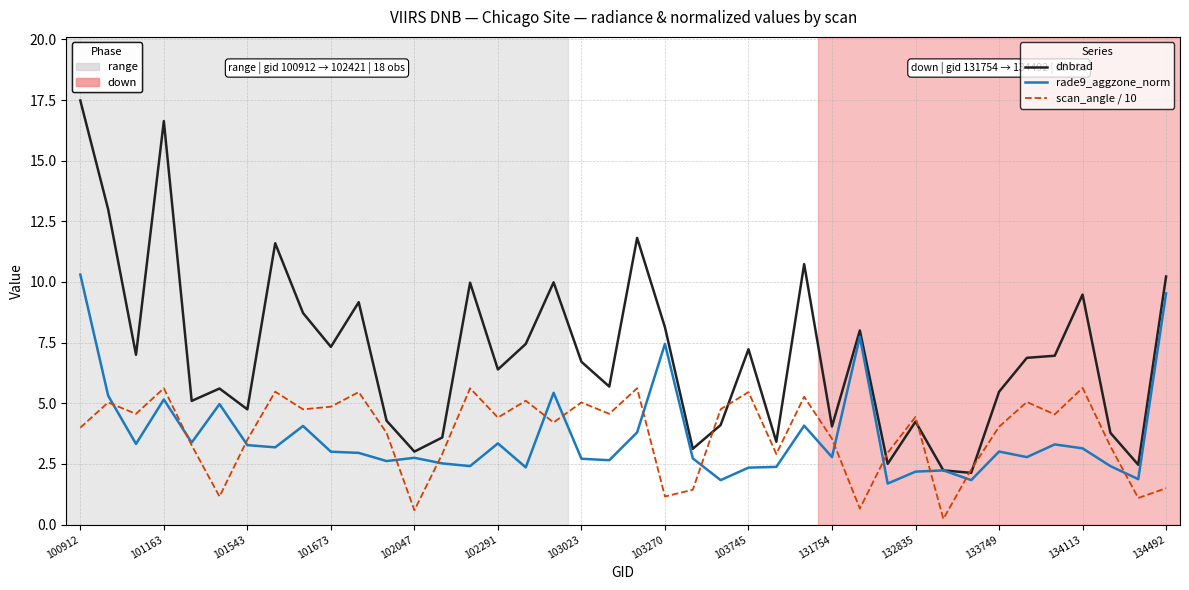

What is the greatest value displayed?

17.5